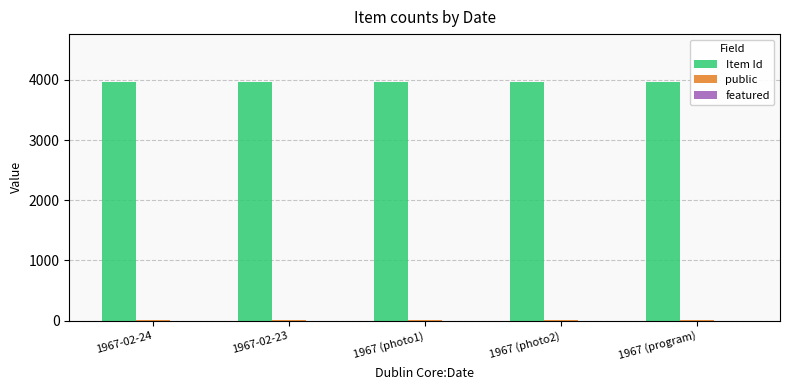

How many distinct data groups are displayed?

2